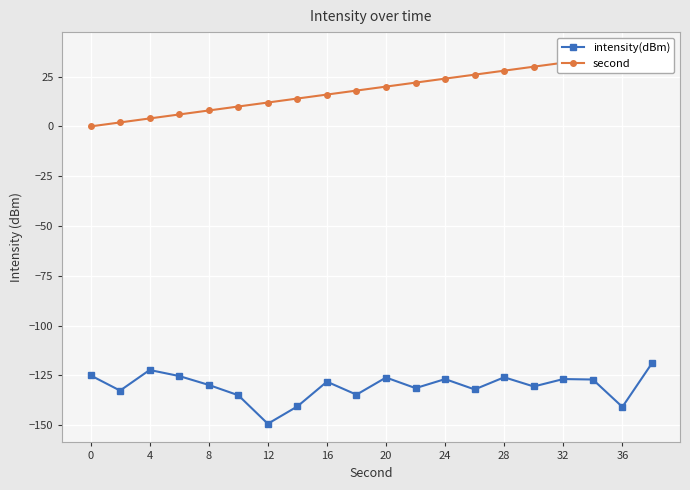

What is the lowest value of the intensity(dBm) series?

-149.4